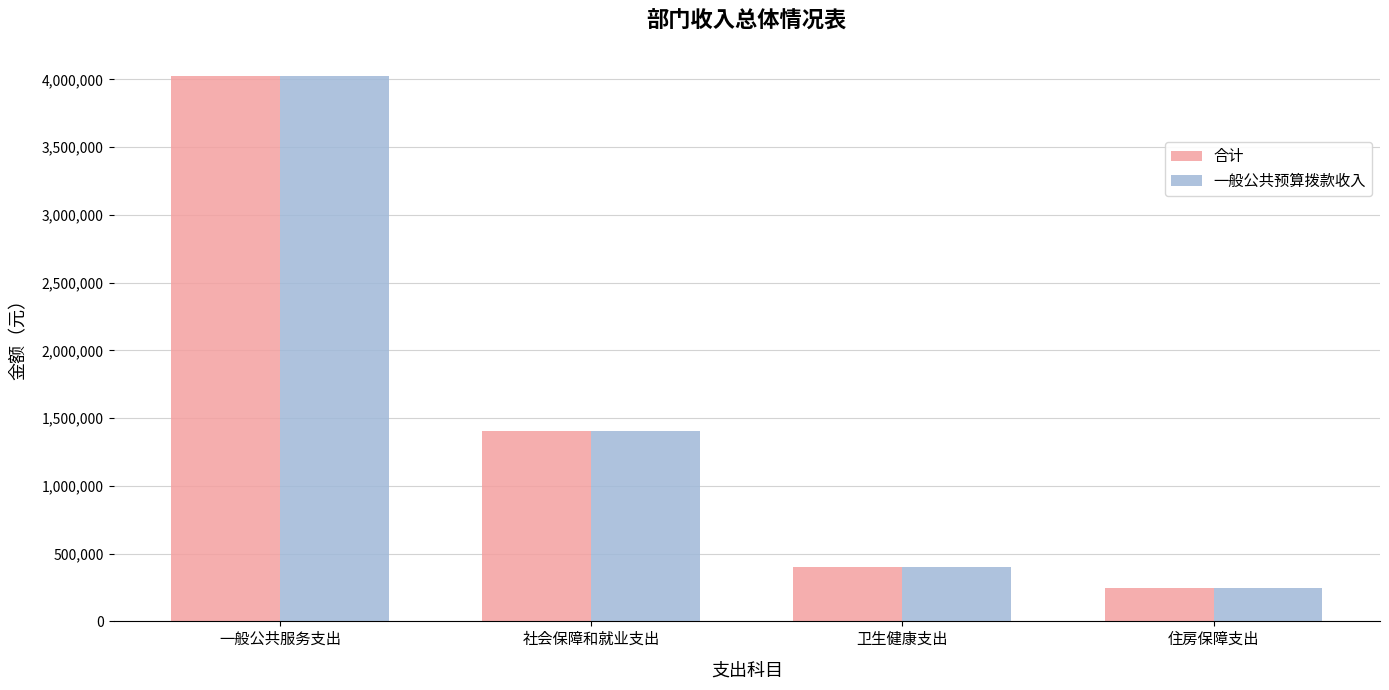

What is the minimum value shown in the chart?

245804.4